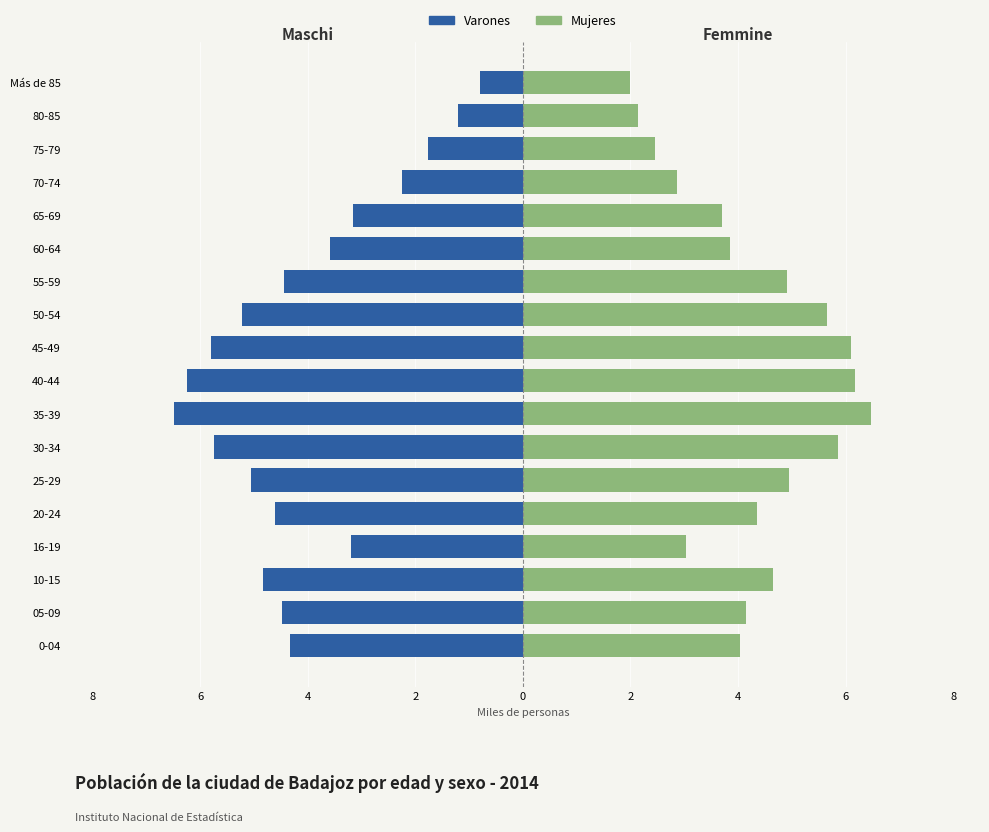

Which series changed the most between 0-04 and 25-29?

Mujeres